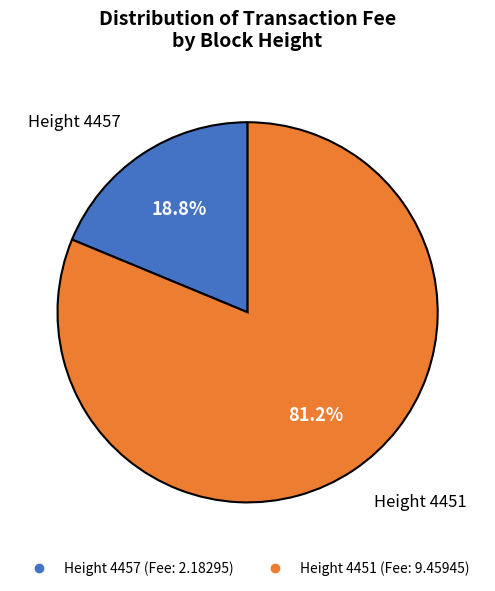

Does any single category account for the majority?

Yes